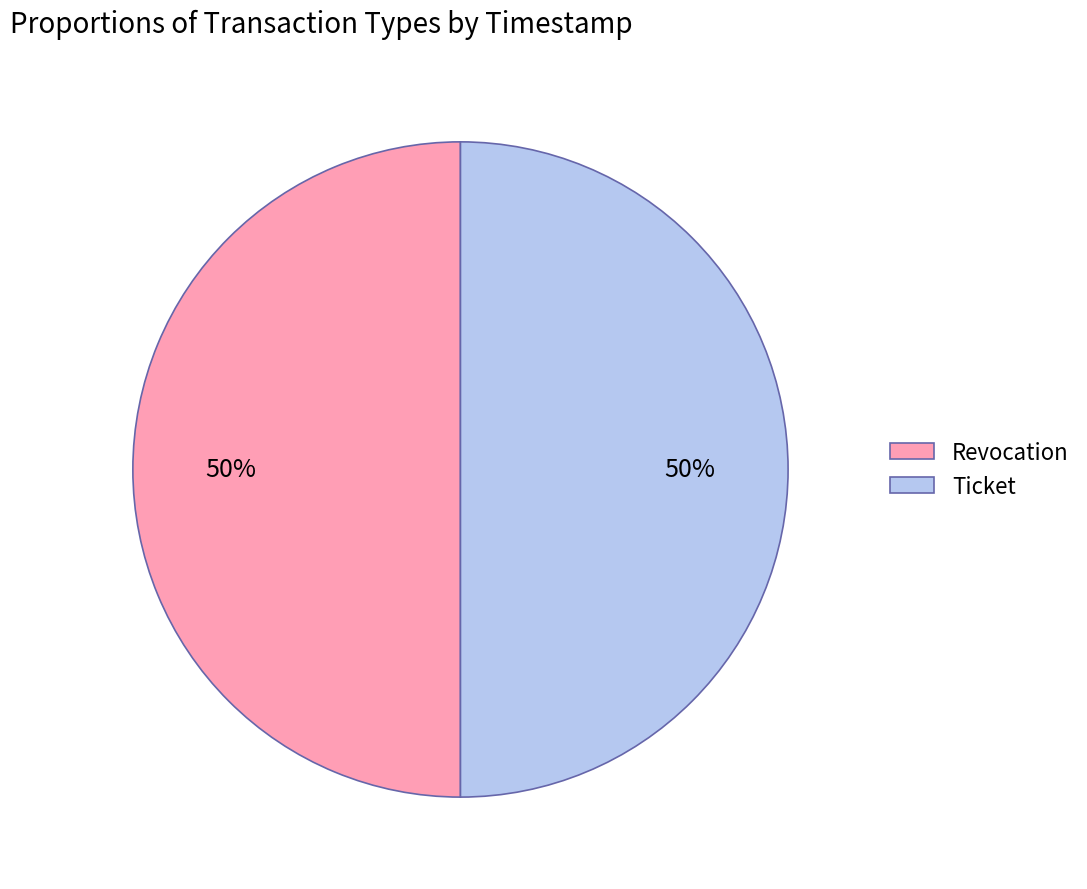

Do Revocation and Ticket together represent more than half of the pie?

Yes